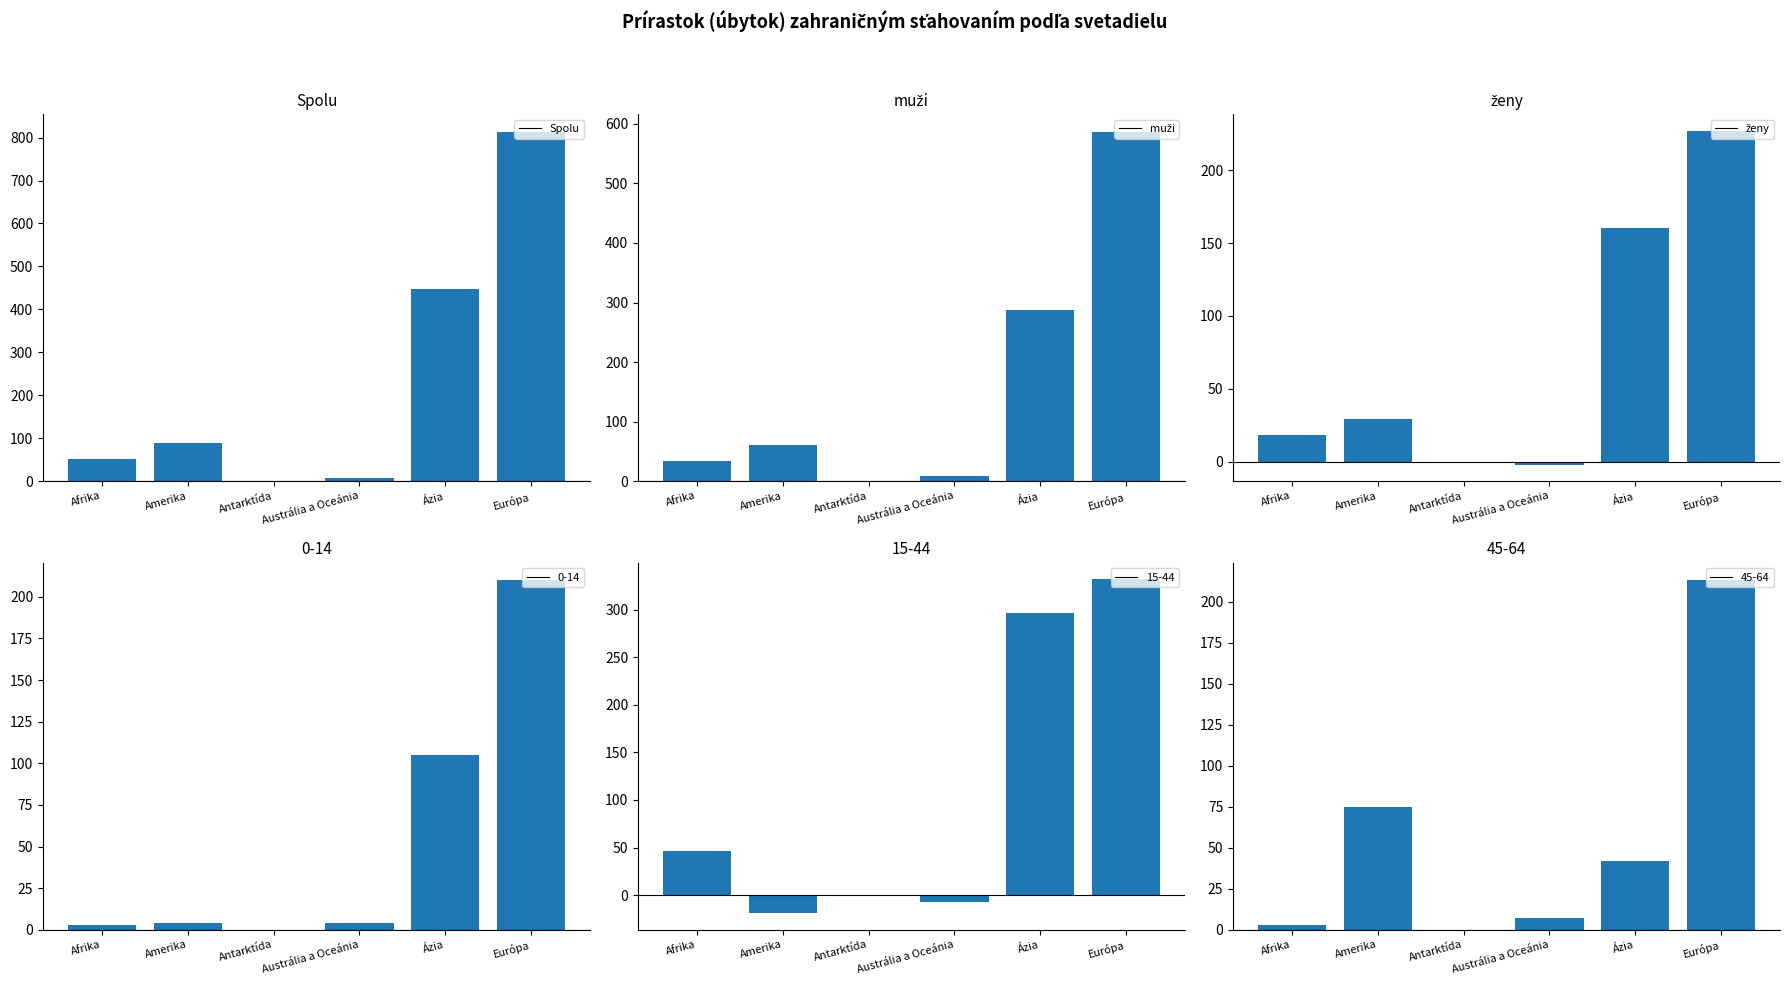

List the series in order of their overall mean, highest first.

Spolu, muži, ženy